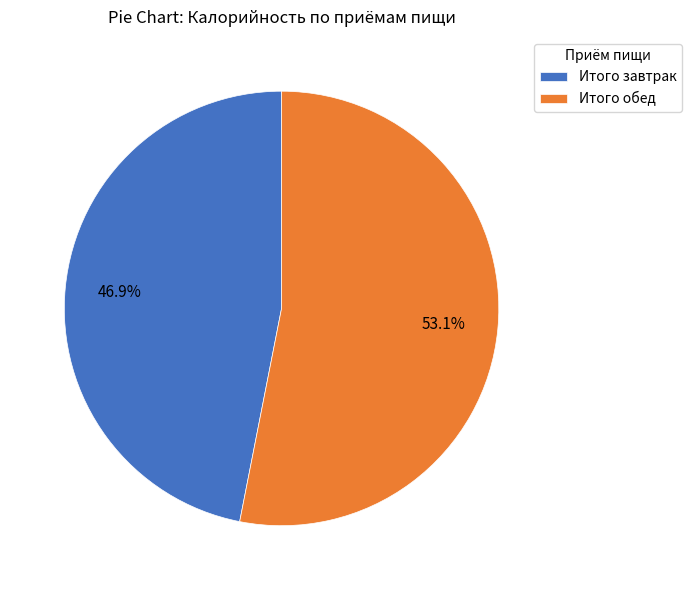

How many segments does this pie chart have?

2